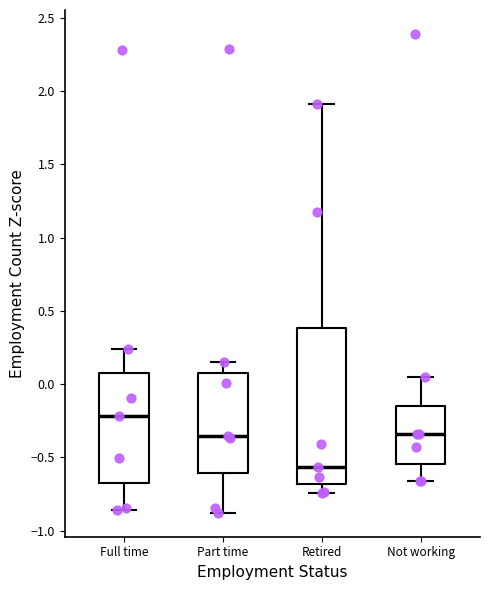

Where does the median line of the box for Not working sit on the y-axis? The values are not printed on the chart, so give them approximately, as read against the axis.

-0.35